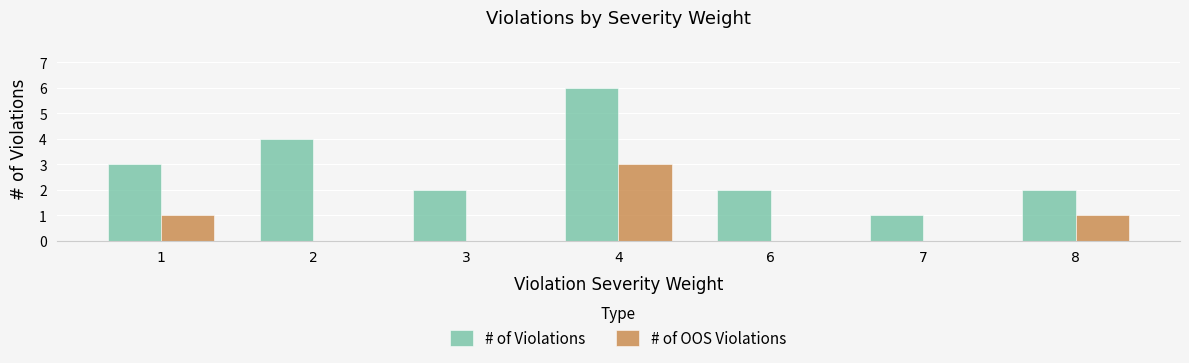

Which series has the widest spread of values?

# of Violations